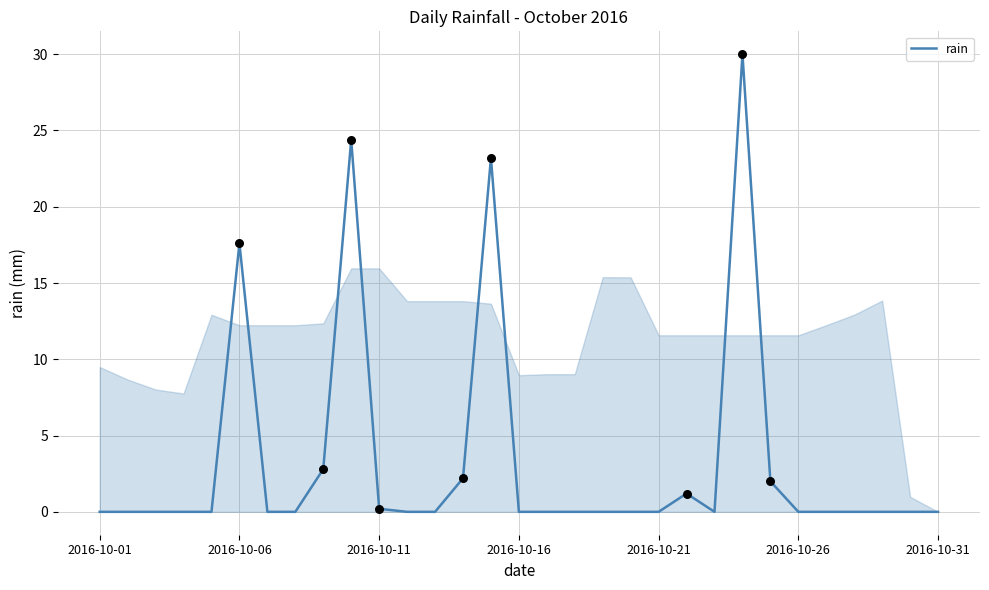

What is the greatest value displayed?

30.0